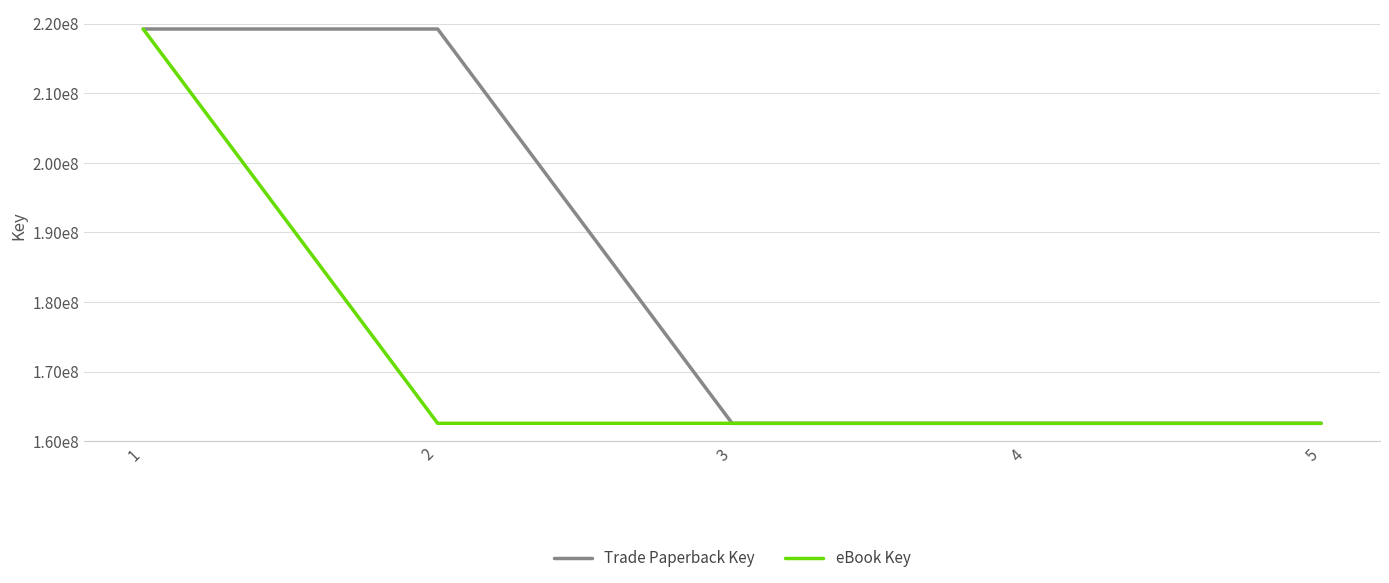

Which series has the largest total across all categories?

Trade Paperback Key